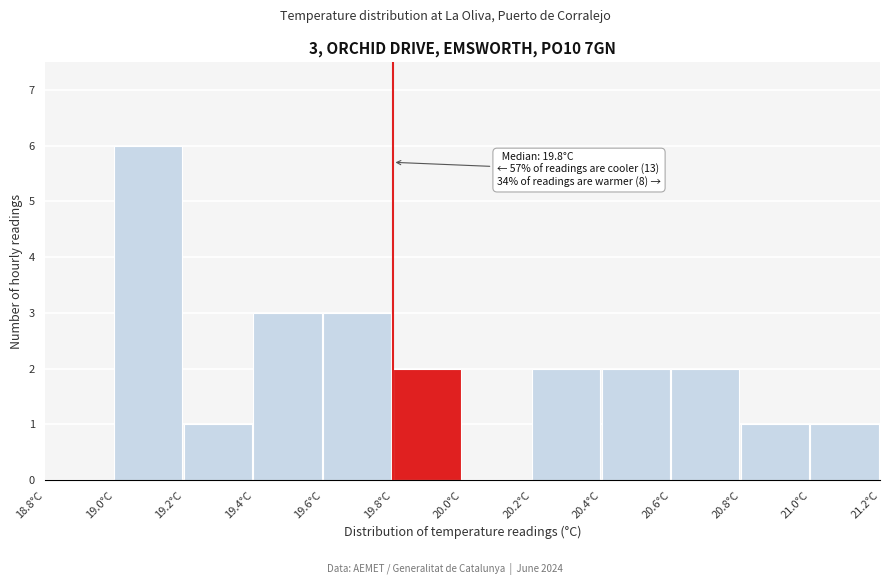

Over which range of the x-axis is the bar tallest?

19.0 to 19.2